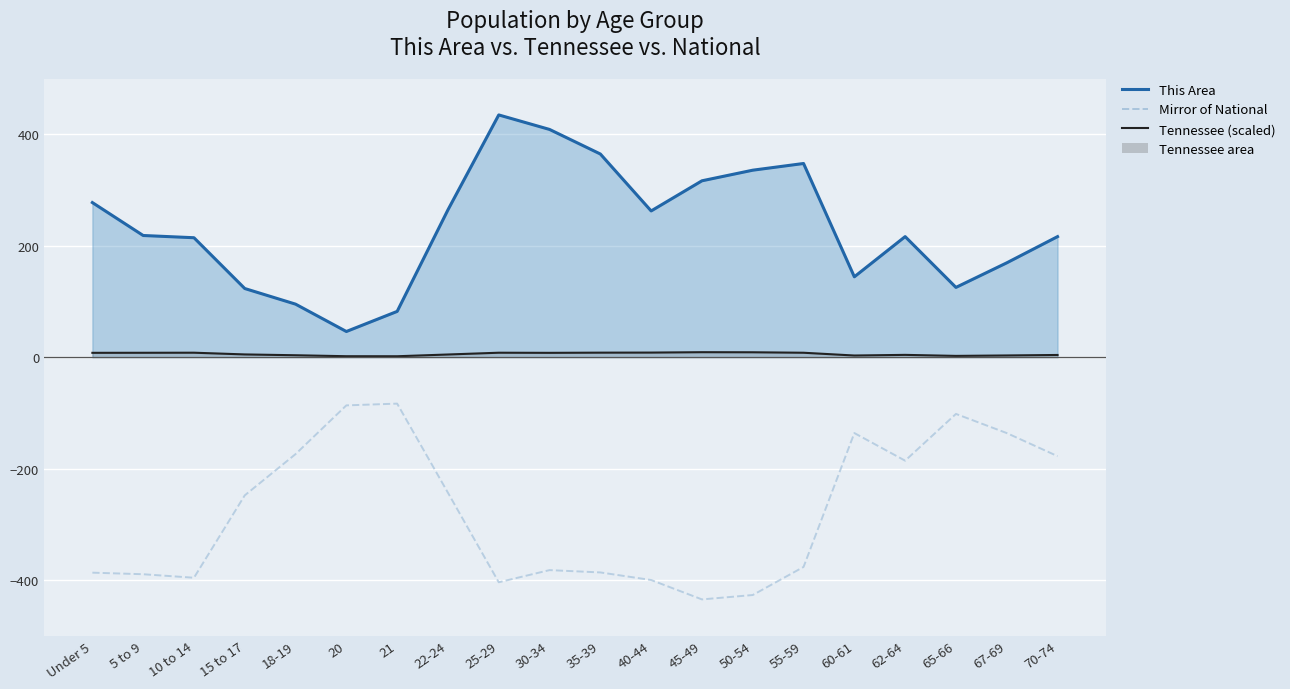

How many interior local valleys does the This Area (line) series have?

4